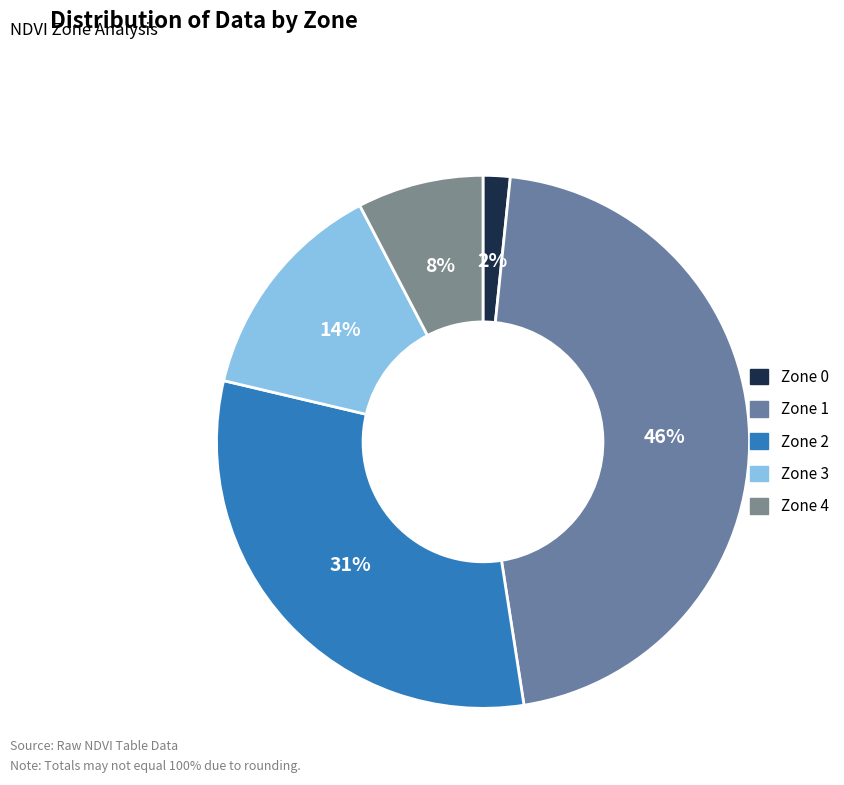

Which category has the smallest portion of the pie?

Zone 0